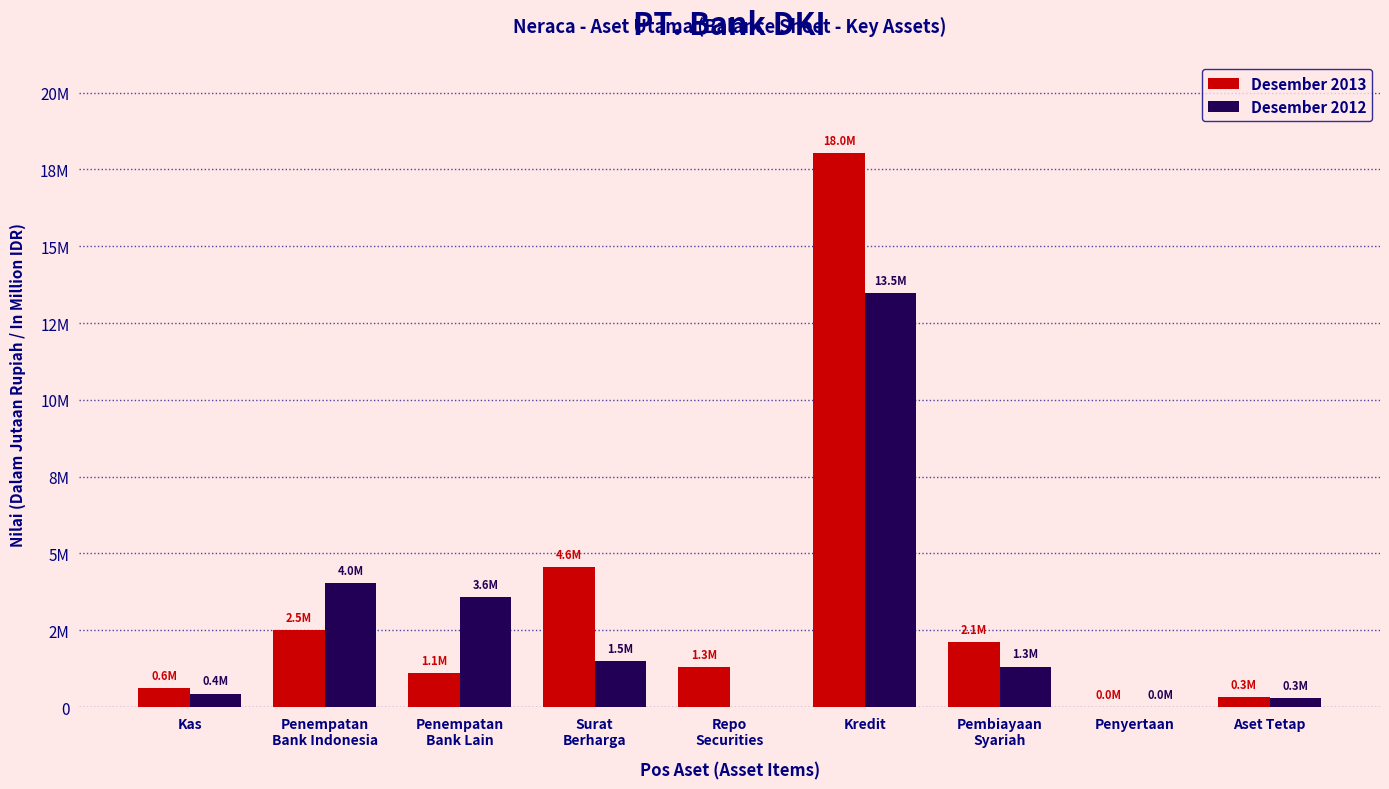

What are all the series names shown in the legend?

Desember 2013, Desember 2012